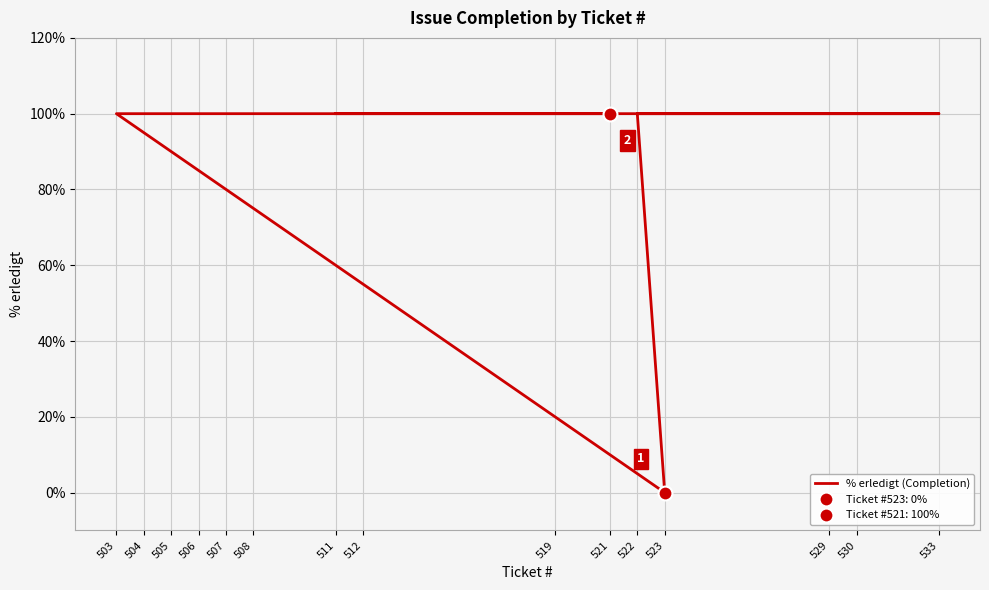

What is the average value?

93